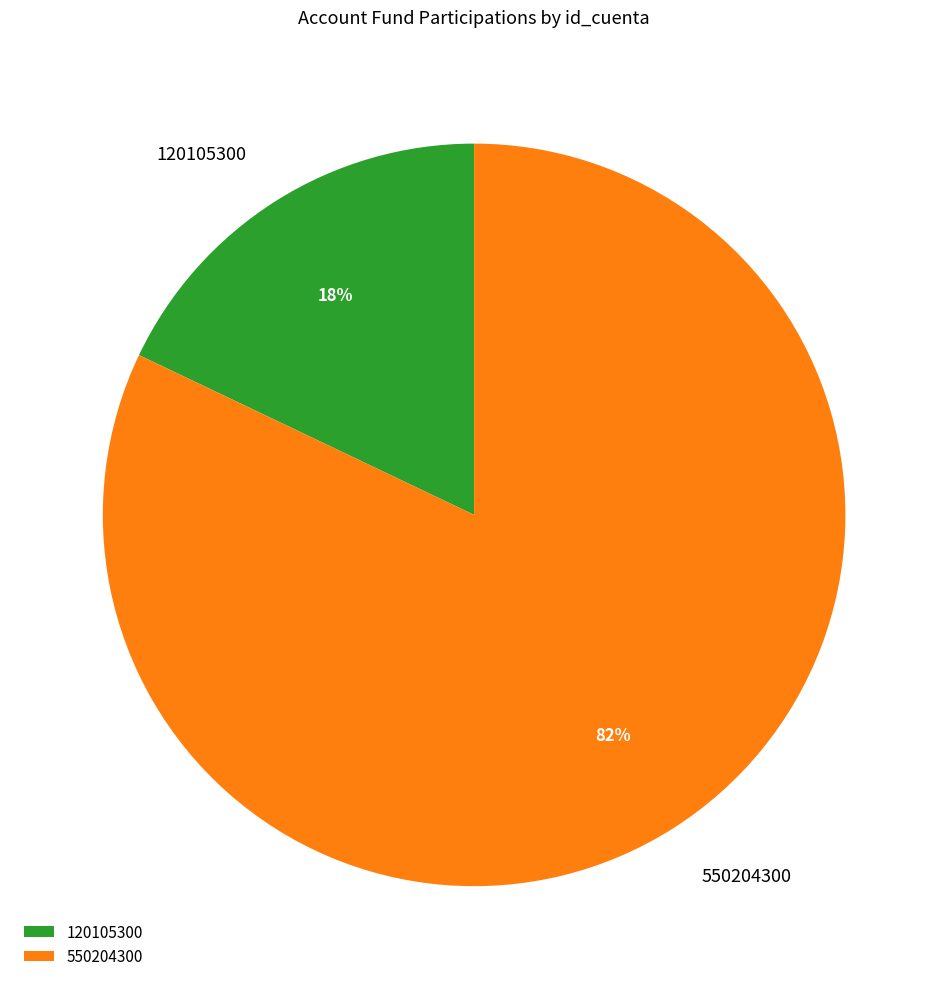

To the nearest percent, what is the combined percentage of 550204300 and 120105300?

100%